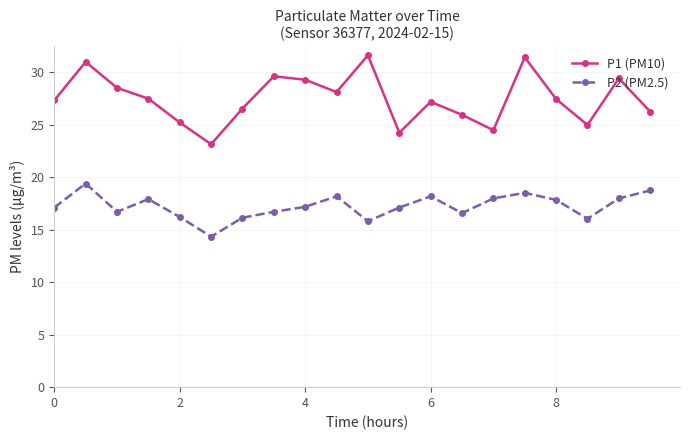

Which series has the widest spread of values?

P1 (PM10)